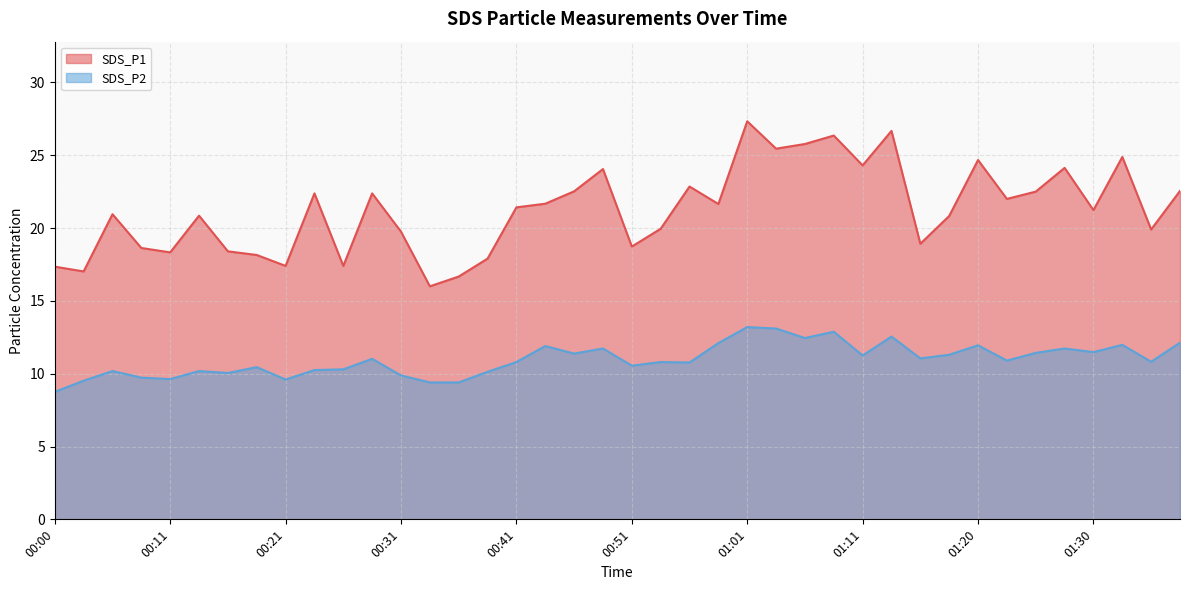

What is the lowest value of the SDS_P2 series?

8.8